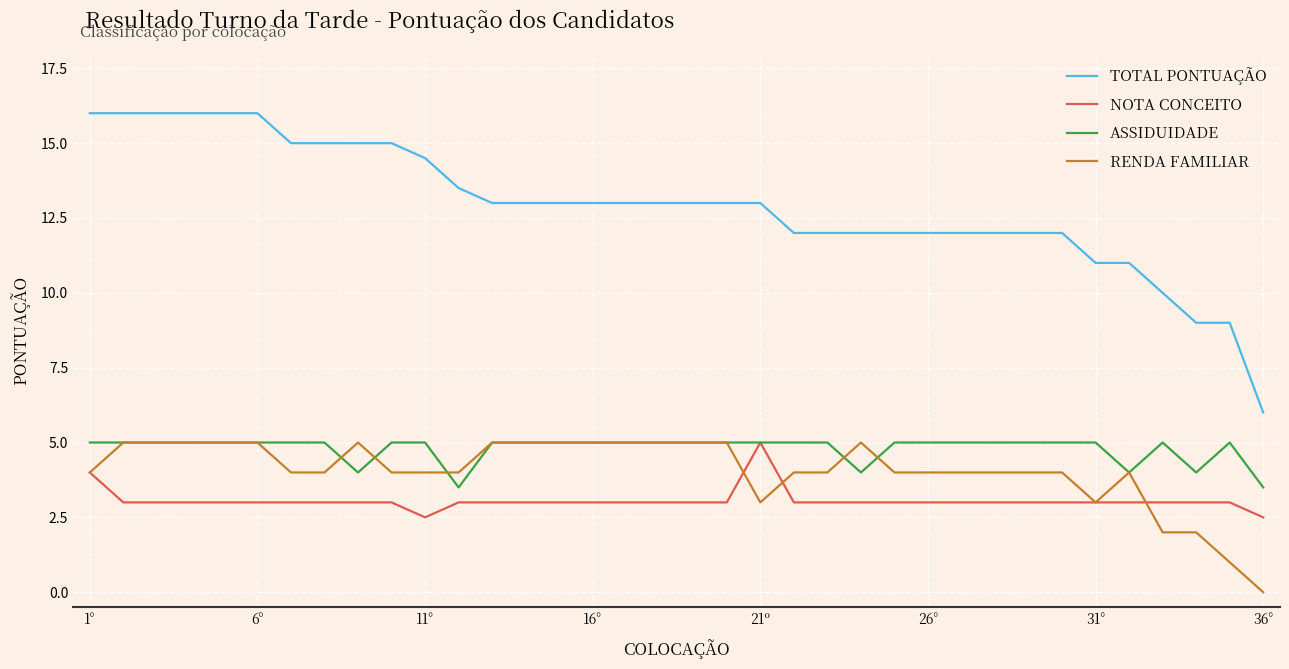

Which series has the largest total across all categories?

TOTAL PONTUAÇÃO